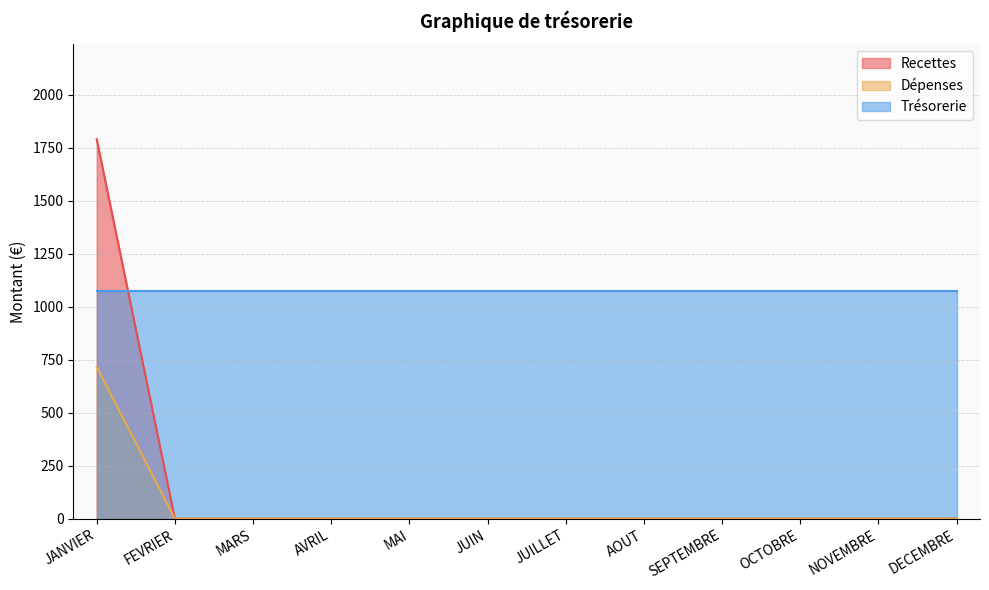

What are all the series names shown in the legend?

Recettes, Dépenses, Trésorerie